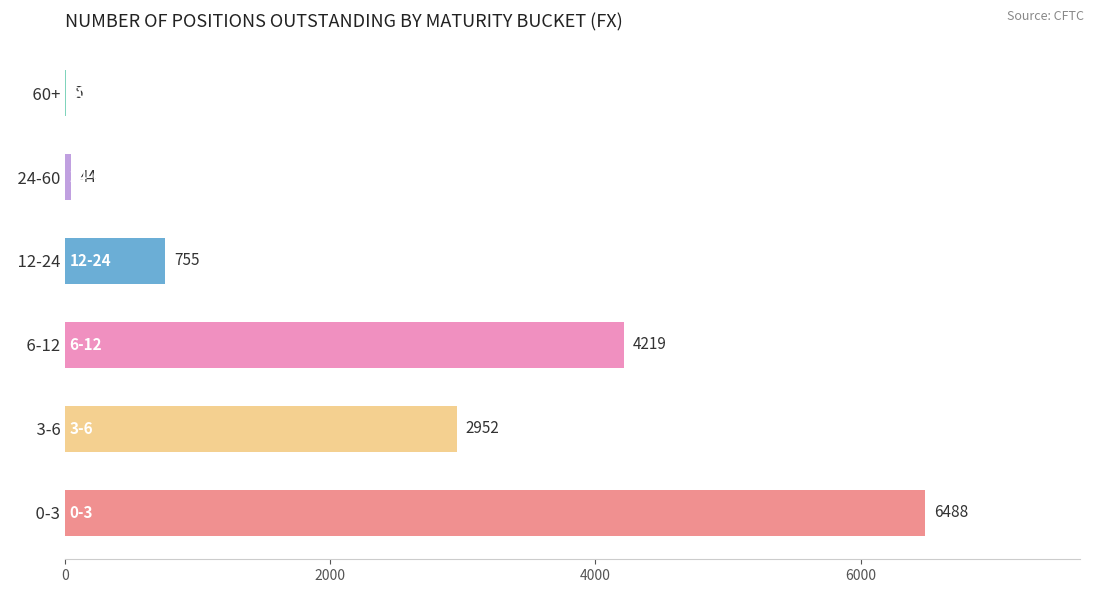

What is the maximum value shown in the chart?

6488